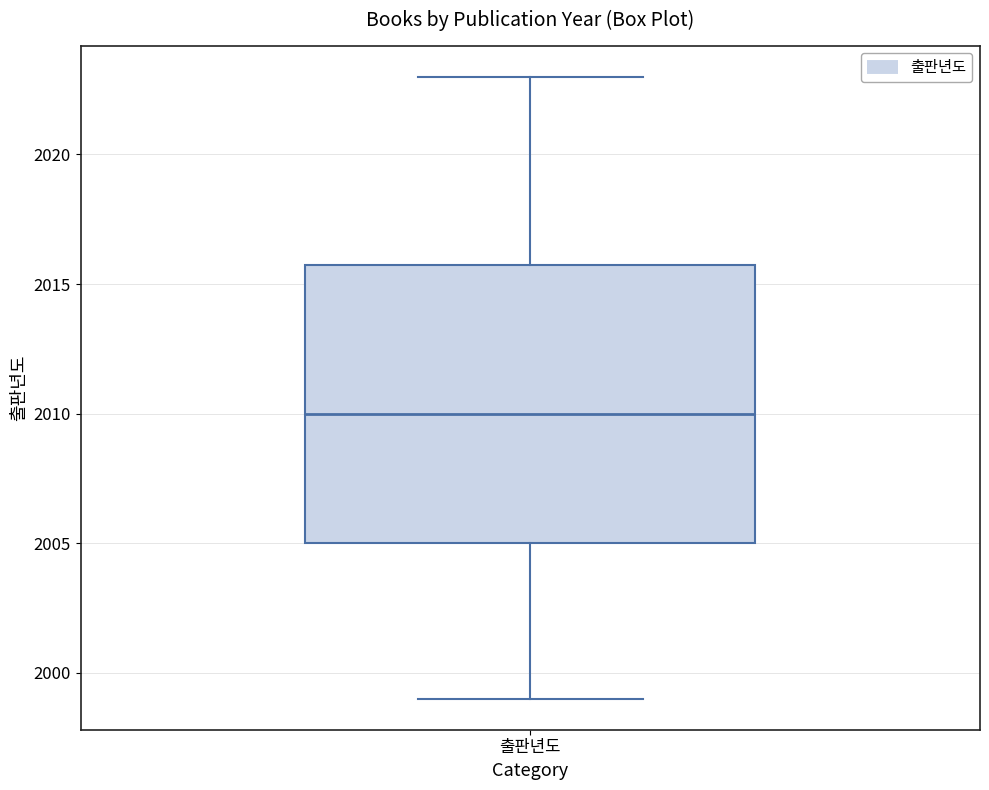

Transcribe this box plot: give where the median line is, the range the box spans, and where the two whiskers end, as read against the y-axis. The values are not printed on the chart, so give them approximately, as read against the axis.

median 2010, box 2005 to 2016, whiskers 1999 to 2023